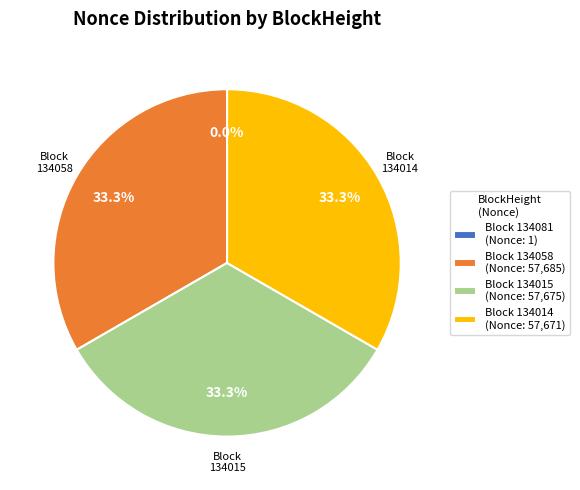

Combined, do Block 134015 (Nonce: 57,675) and Block 134058 (Nonce: 57,685) account for over 50%?

Yes